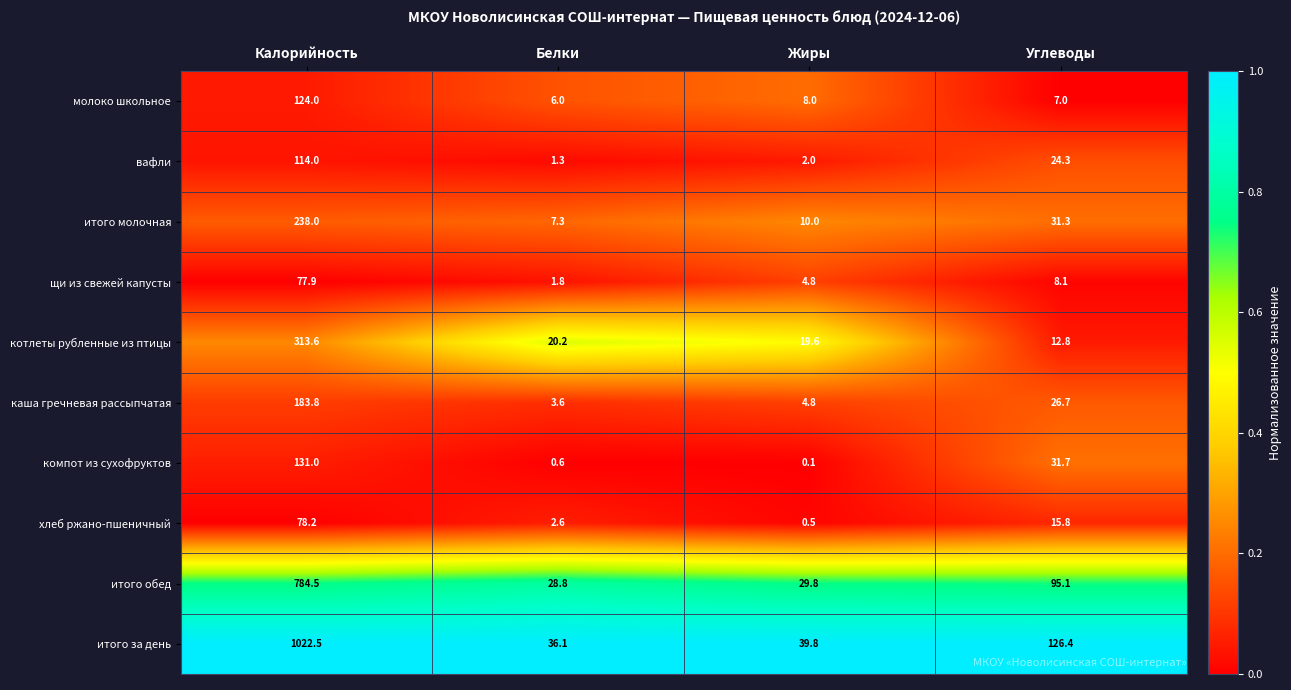

What is the difference between the highest and lowest values at Калорийность?

944.6